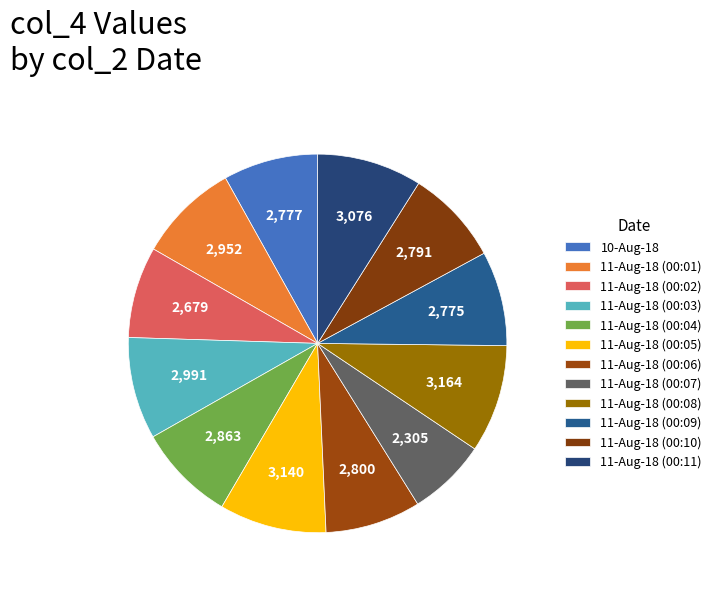

What is the largest slice in the pie chart?

11-Aug-18 (00:08)